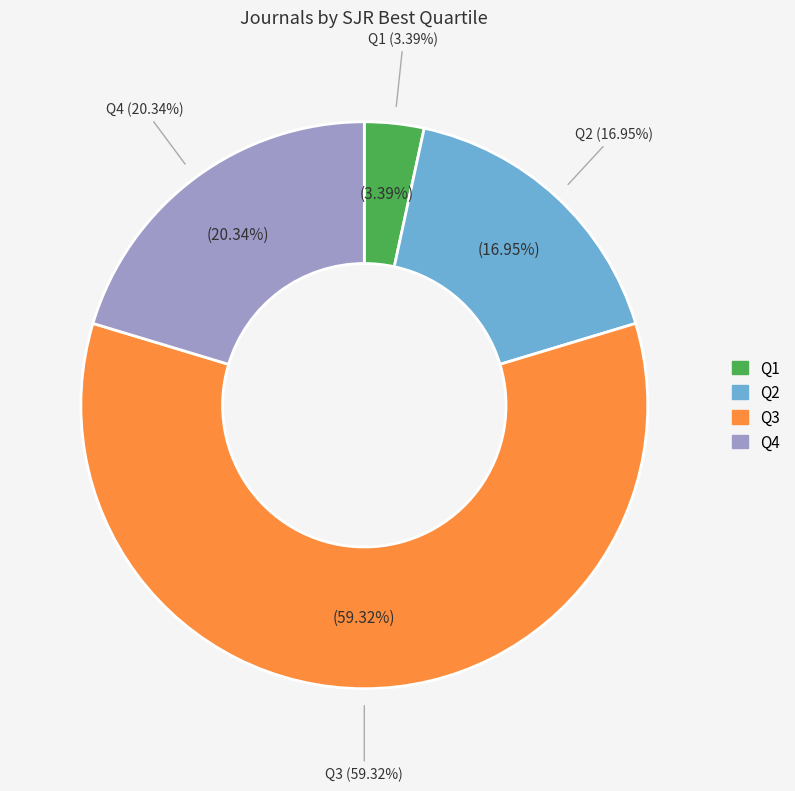

What percentage is the Q4 slice, to the nearest percent?

20%